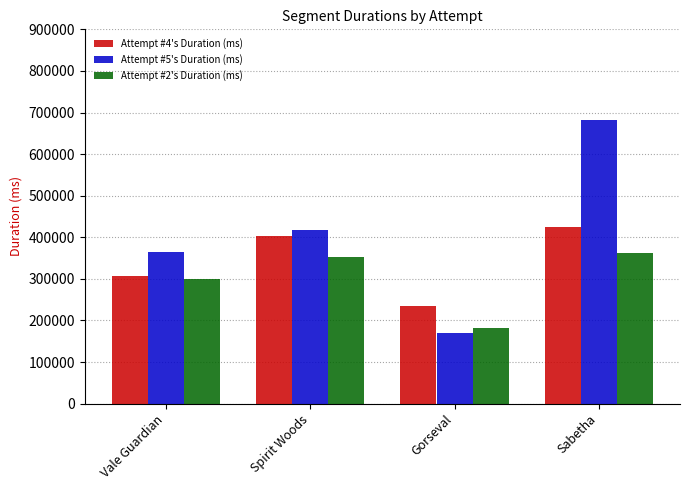

At which label does Attempt #4's Duration (ms) reach its minimum?

Gorseval